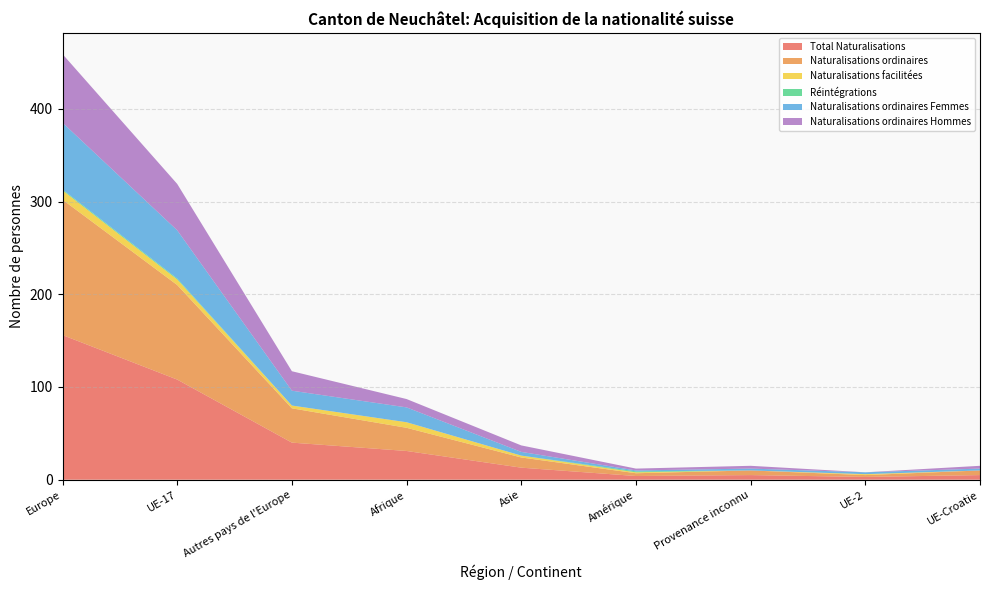

Reading right to left, what are all the values shown in this chart?

Total Naturalisations: UE-Croatie=5	UE-2=3	Provenance inconnu=5	Amérique=4	Asie=13	Afrique=31	Autres pays de l'Europe=40	UE-17=108	Europe=156
Naturalisations ordinaires: UE-Croatie=5	UE-2=2	Provenance inconnu=5	Amérique=3	Asie=11	Afrique=25	Autres pays de l'Europe=37	UE-17=102	Europe=146
Naturalisations facilitées: UE-Croatie=0	UE-2=1	Provenance inconnu=0	Amérique=1	Asie=2	Afrique=6	Autres pays de l'Europe=3	UE-17=6	Europe=10
Réintégrations: UE-Croatie=0	UE-2=0	Provenance inconnu=0	Amérique=1	Asie=0	Afrique=0	Autres pays de l'Europe=0	UE-17=1	Europe=1
Naturalisations ordinaires Femmes: UE-Croatie=2	UE-2=2	Provenance inconnu=2	Amérique=1	Asie=4	Afrique=16	Autres pays de l'Europe=16	UE-17=52	Europe=72
Naturalisations ordinaires Hommes: UE-Croatie=3	UE-2=0	Provenance inconnu=3	Amérique=2	Asie=7	Afrique=9	Autres pays de l'Europe=21	UE-17=50	Europe=74